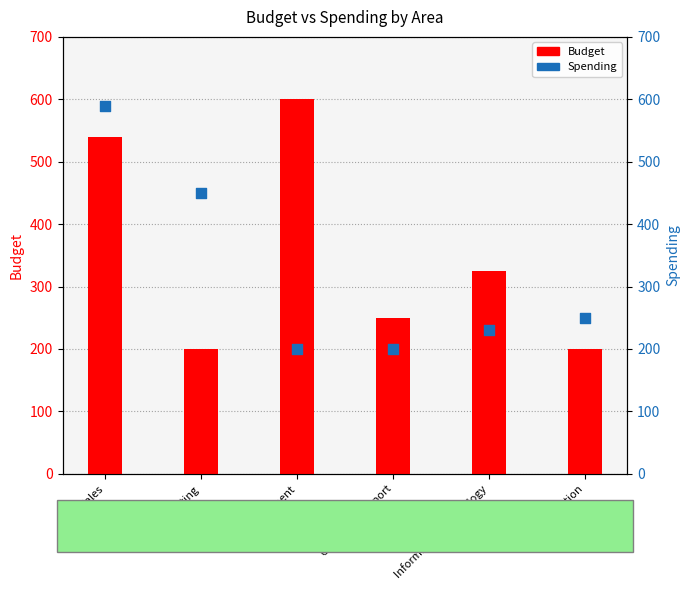

What are all the series names shown in the legend?

Budget, Spending